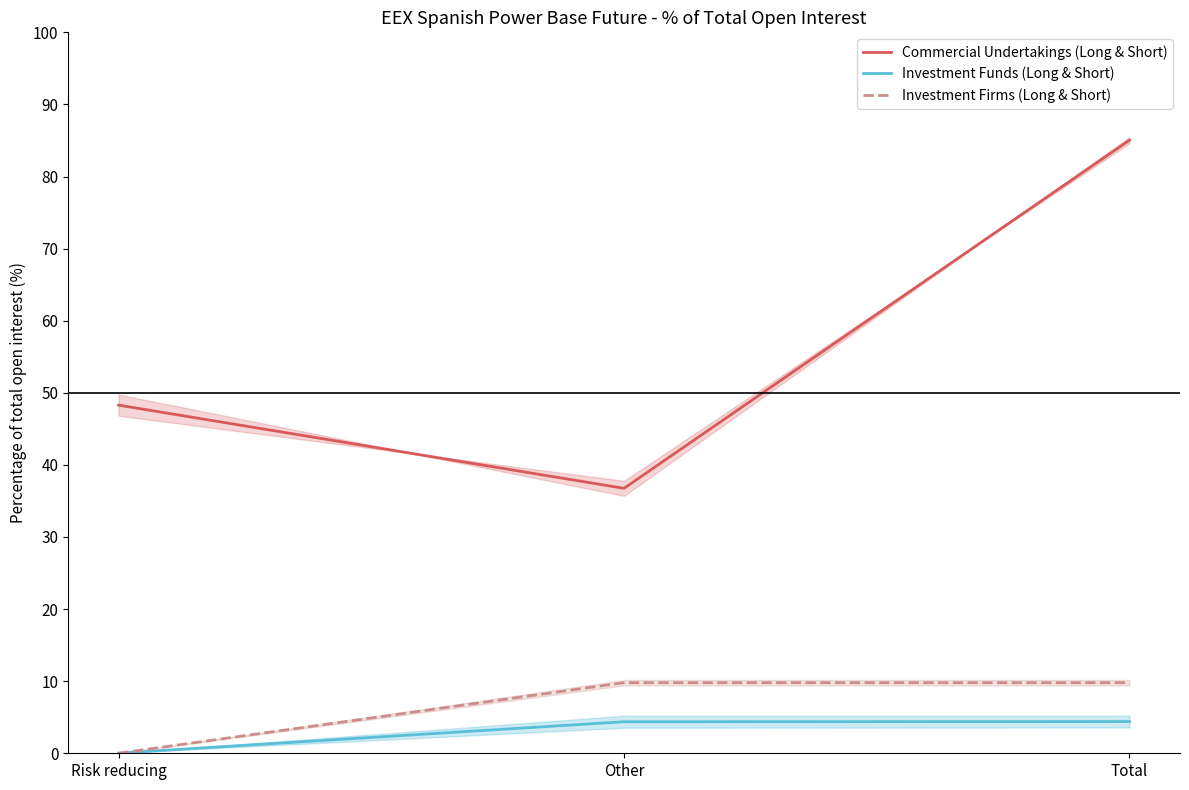

Which series changed the most between Other and Total?

Commercial Undertakings (Long & Short)